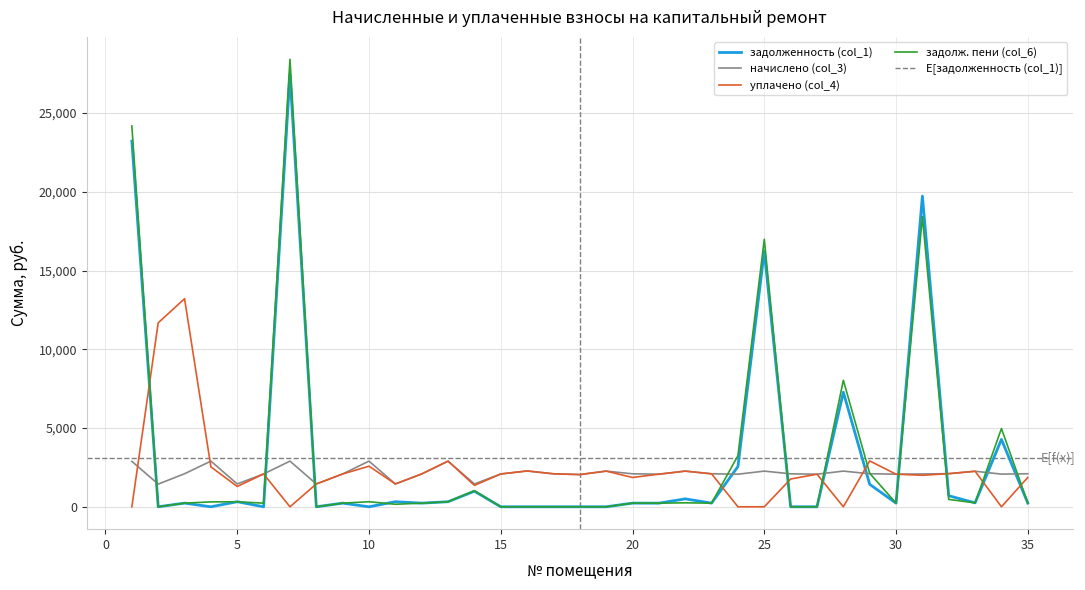

Is this an area chart (filled region under the line)?

No